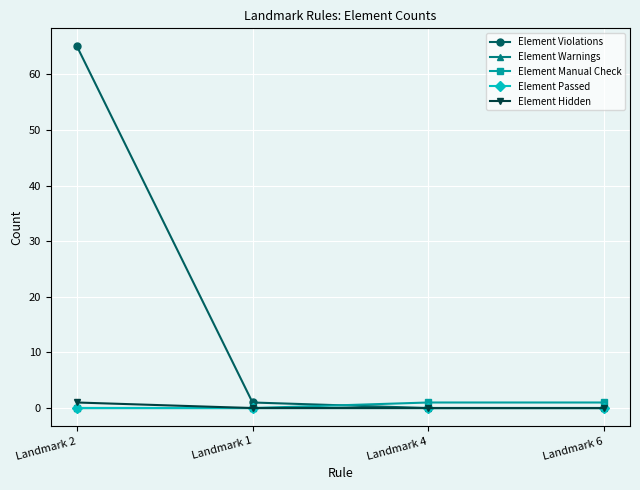

At Landmark 4, list the series in order from smallest to largest.

Element Violations, Element Warnings, Element Passed, Element Hidden, Element Manual Check